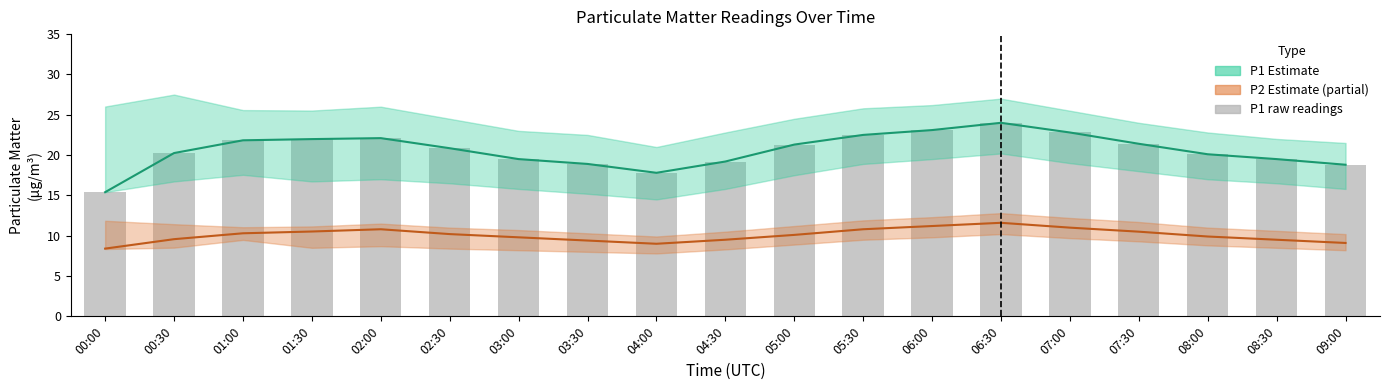

Reading left to right, transcribe all the data shown in this chart.

15.4	20.2	21.8	22.0	22.1	20.9	19.5	18.9	17.8	19.2	21.3	22.5	23.1	24.0	22.8	21.4	20.1	19.5	18.8